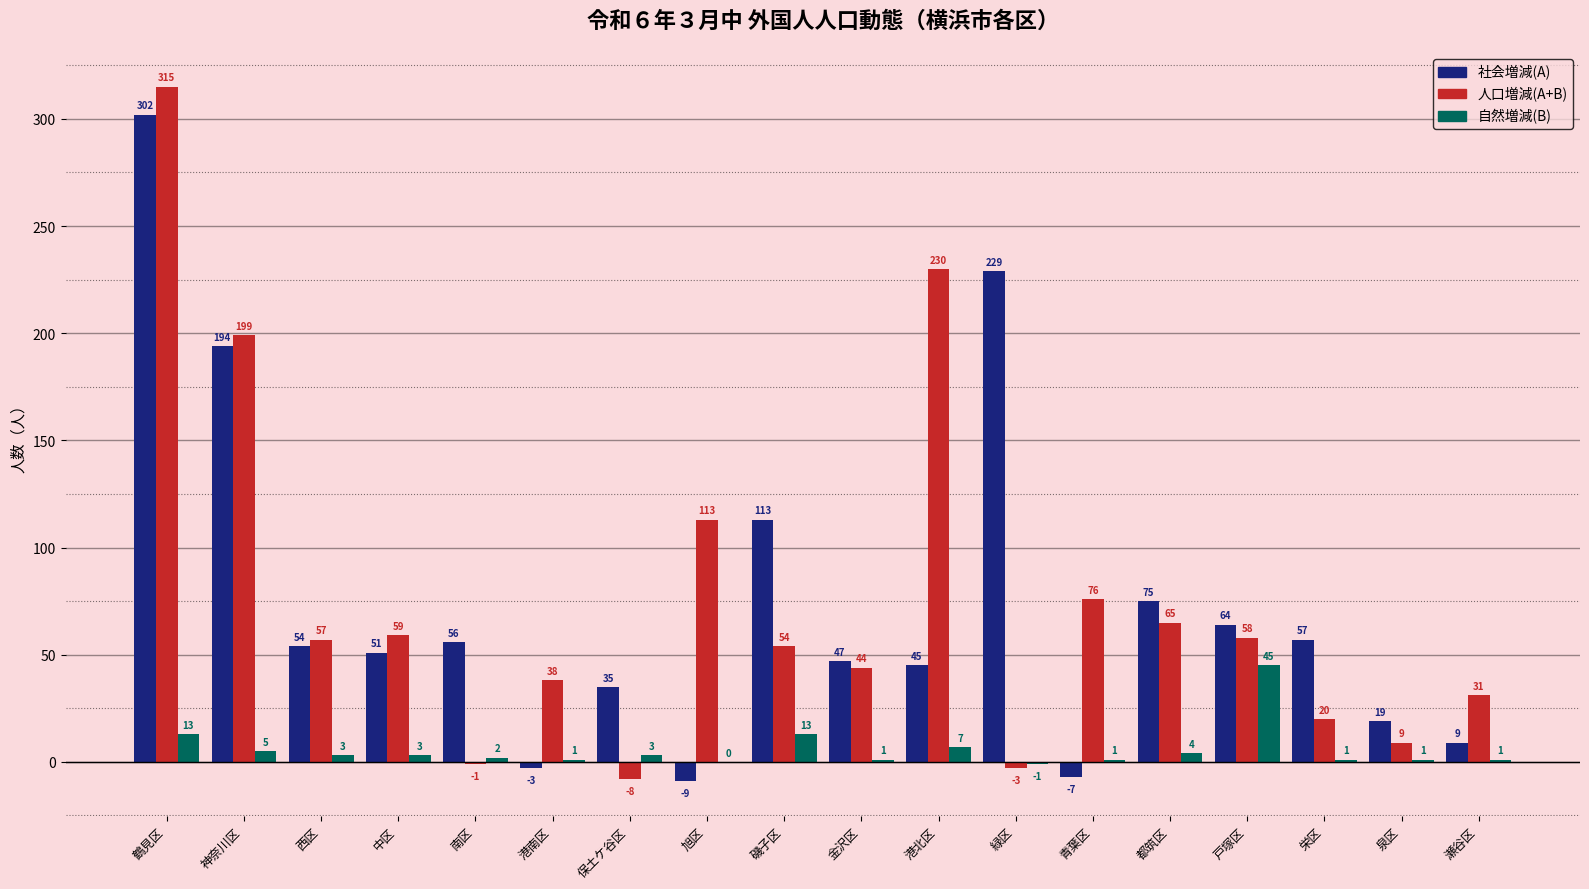

What is the greatest value displayed?

315